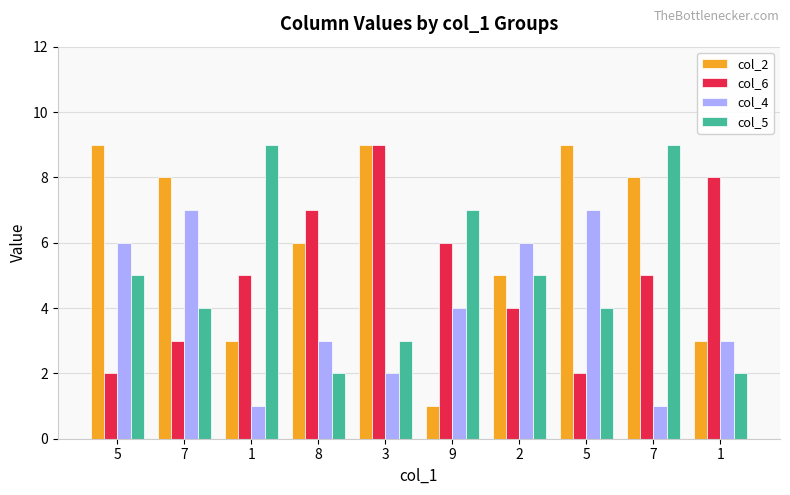

Which label corresponds to the smallest value in the chart?

9